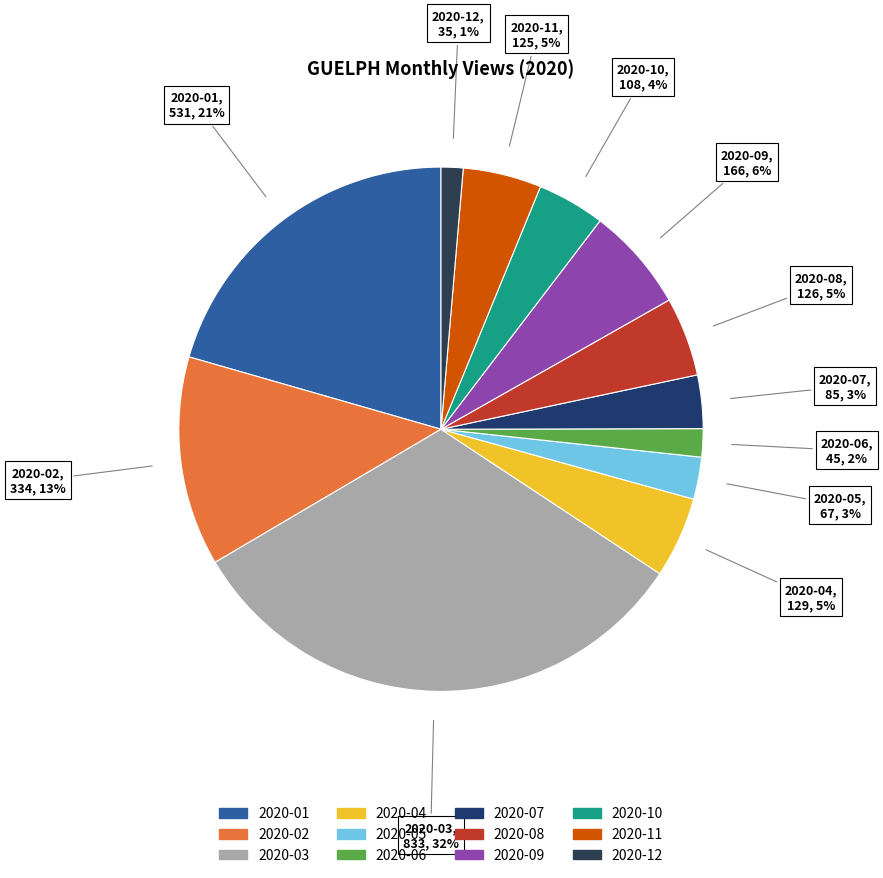

The 2020-03 slice represents 44% of the pie. True or false?

False